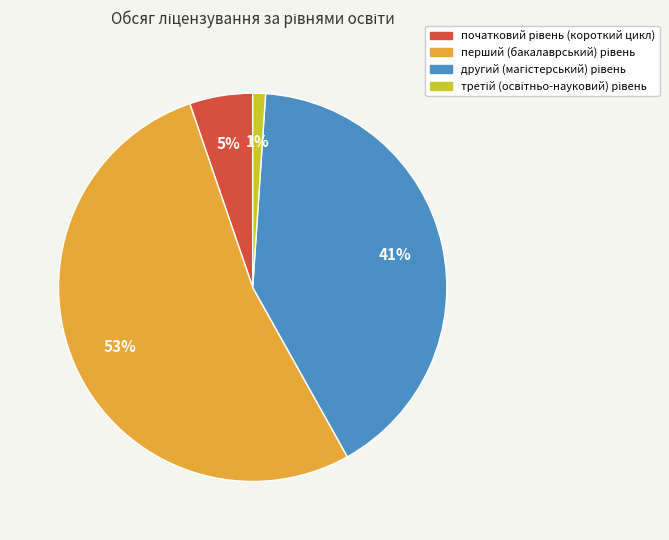

Is there a majority slice in this chart?

Yes